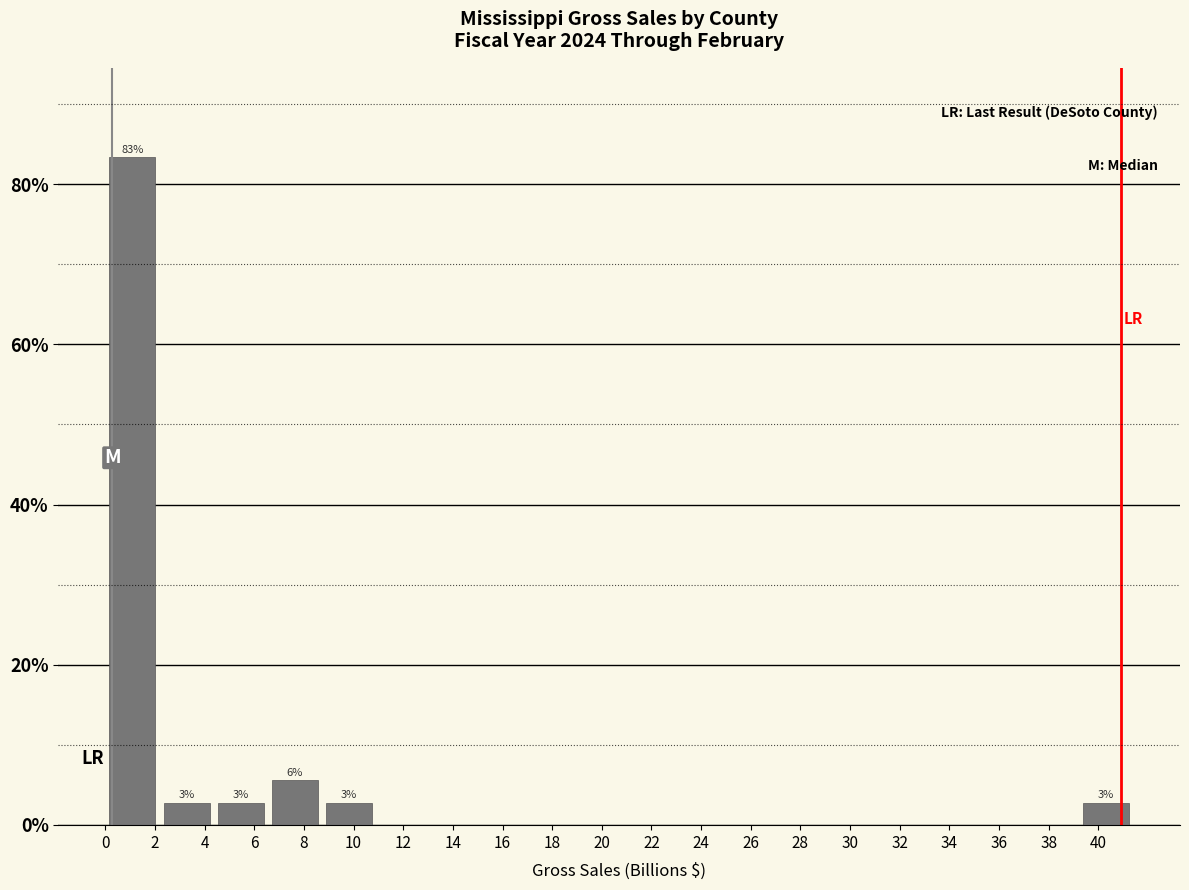

Over which range of the x-axis is the bar tallest?

0.0 to 2.2